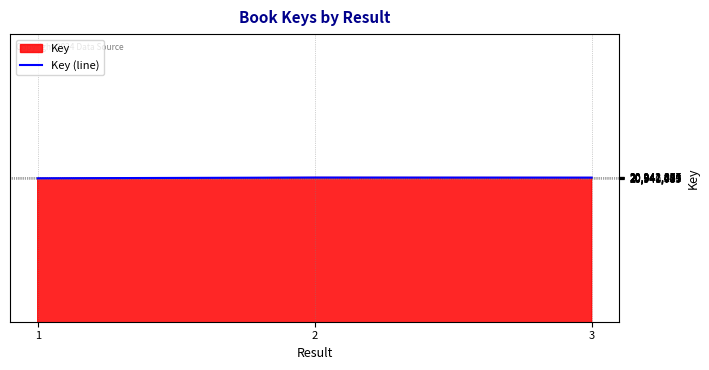

How many distinct data groups are displayed?

1